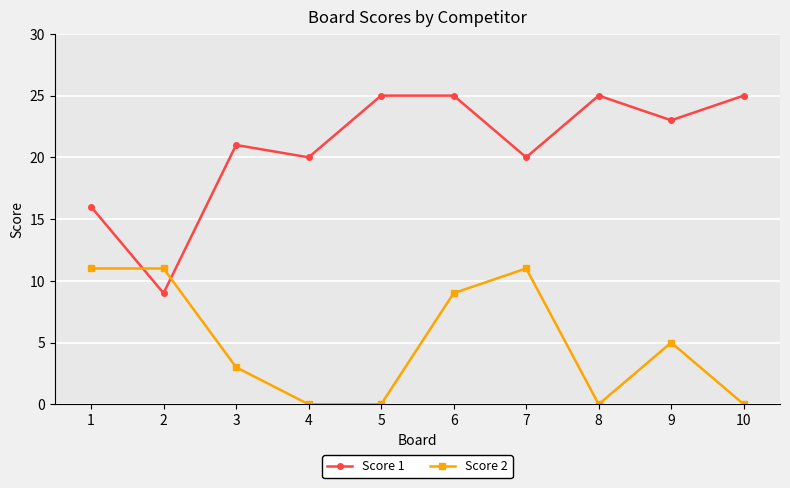

List the series in order of their overall mean, lowest first.

Score 2, Score 1